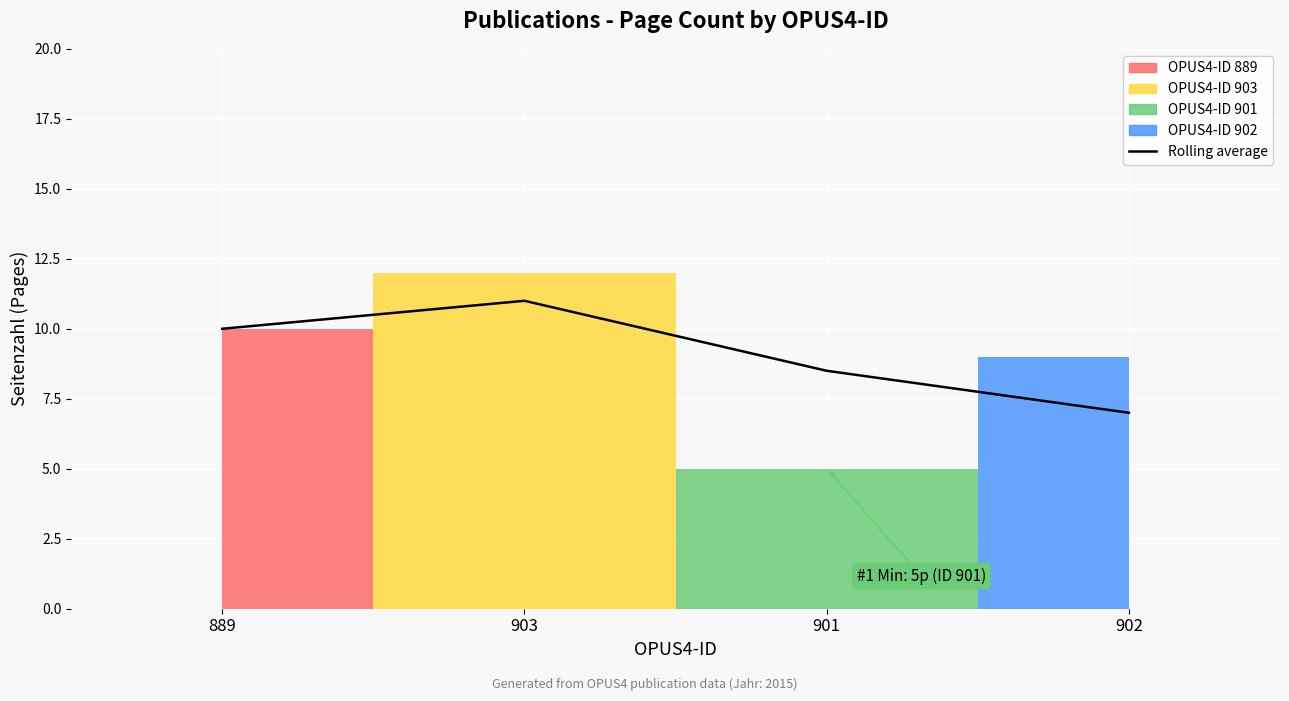

What is the average value?

9.1